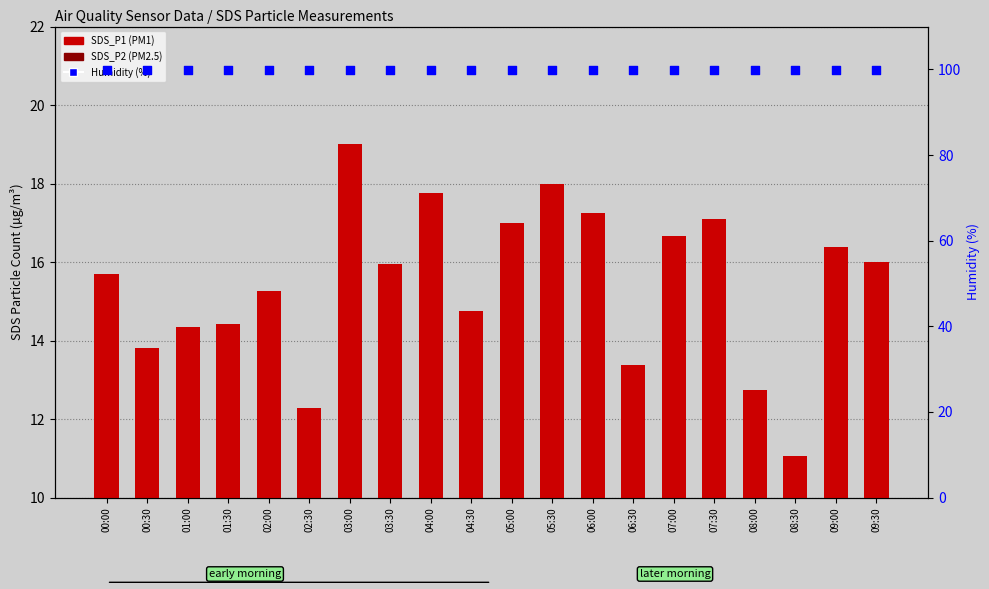

Which series has the largest Y range (max minus min)?

SDS_P1 (PM1)